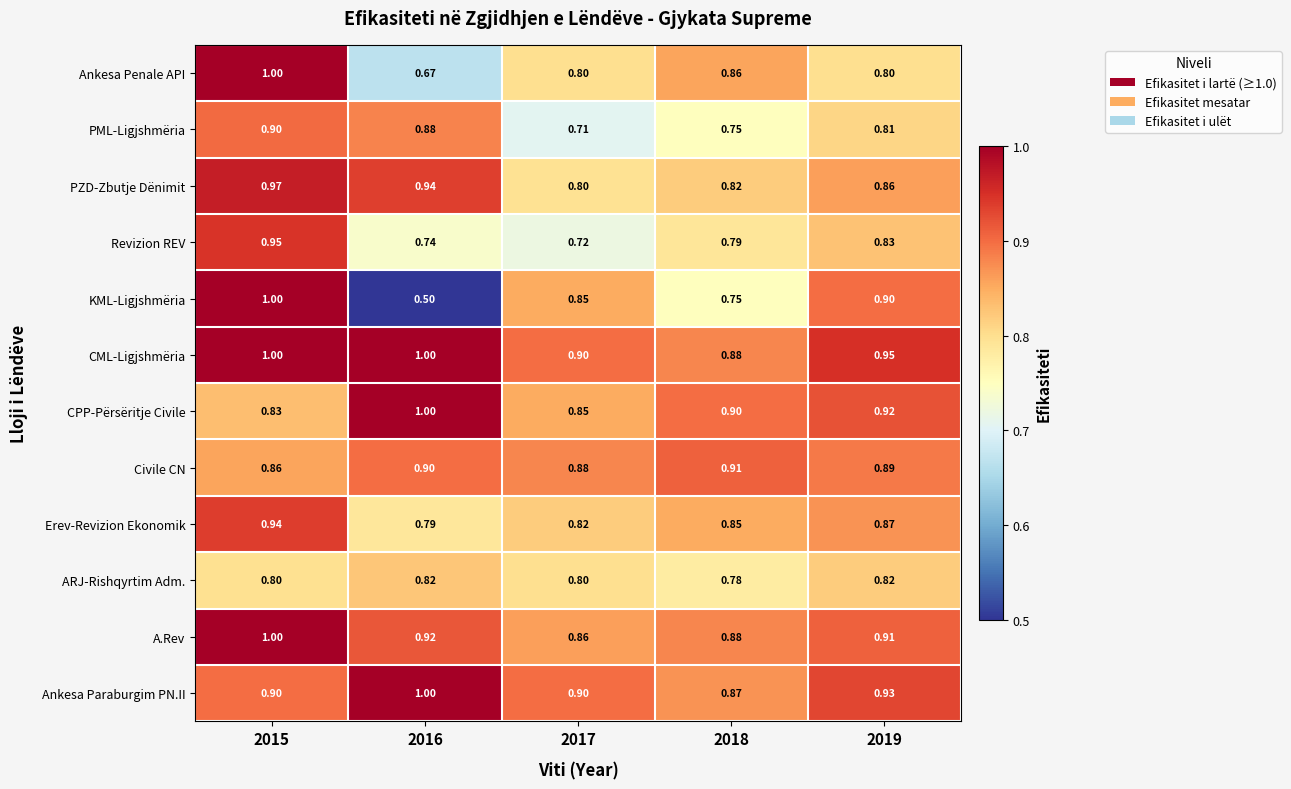

Is the value of Erev-Revizion Ekonomik at 2015 greater than the value of CML-Ligjshmëria at 2015?

No